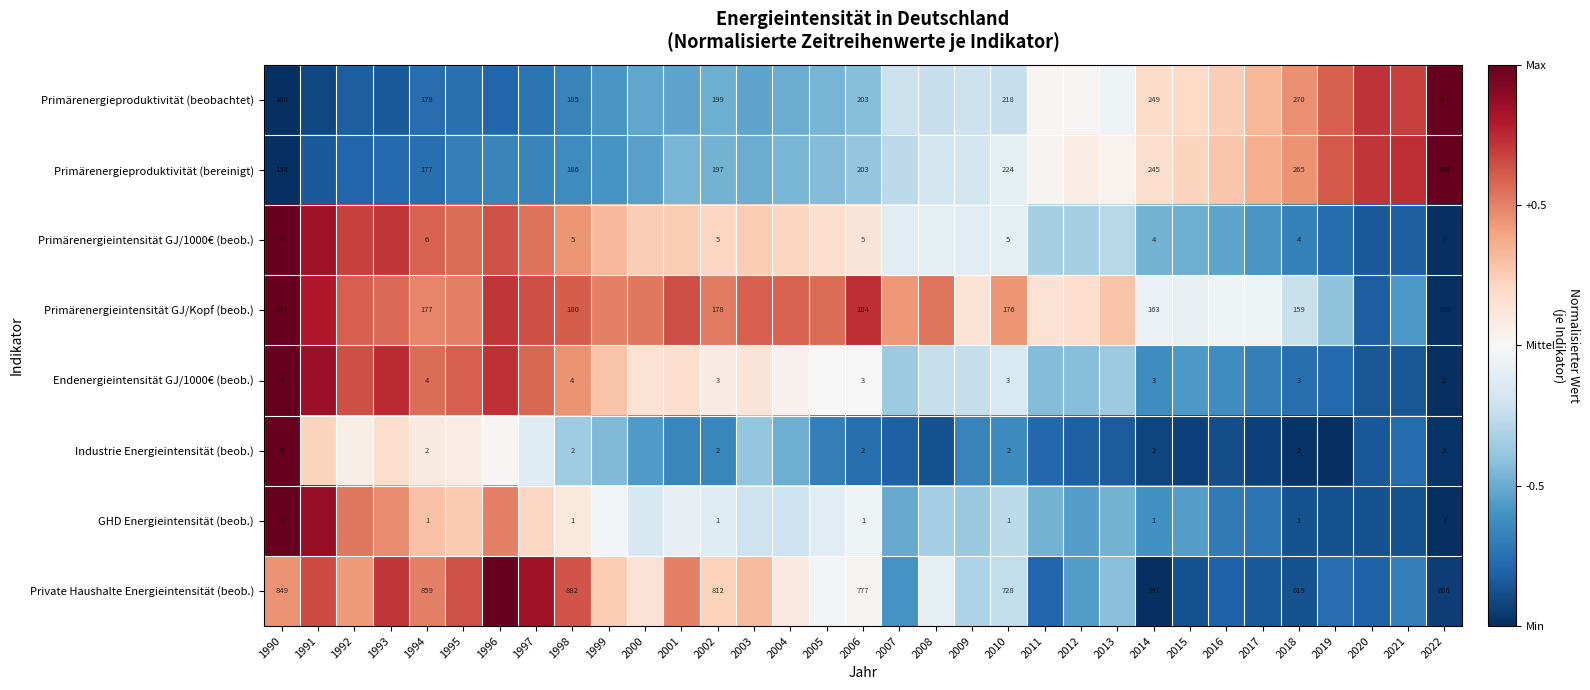

Is the value of Primärenergieintensität GJ/Kopf (beob.) at 2022 greater than the value of GHD Energieintensität (beob.) at 1990?

Yes